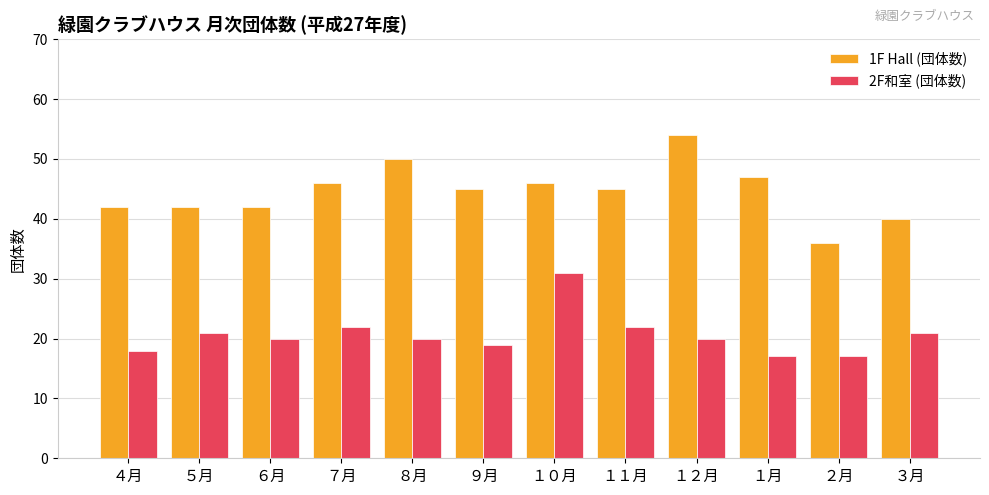

Is the value of 2F和室 (団体数) at ３月 greater than the value of 1F Hall (団体数) at ４月?

No